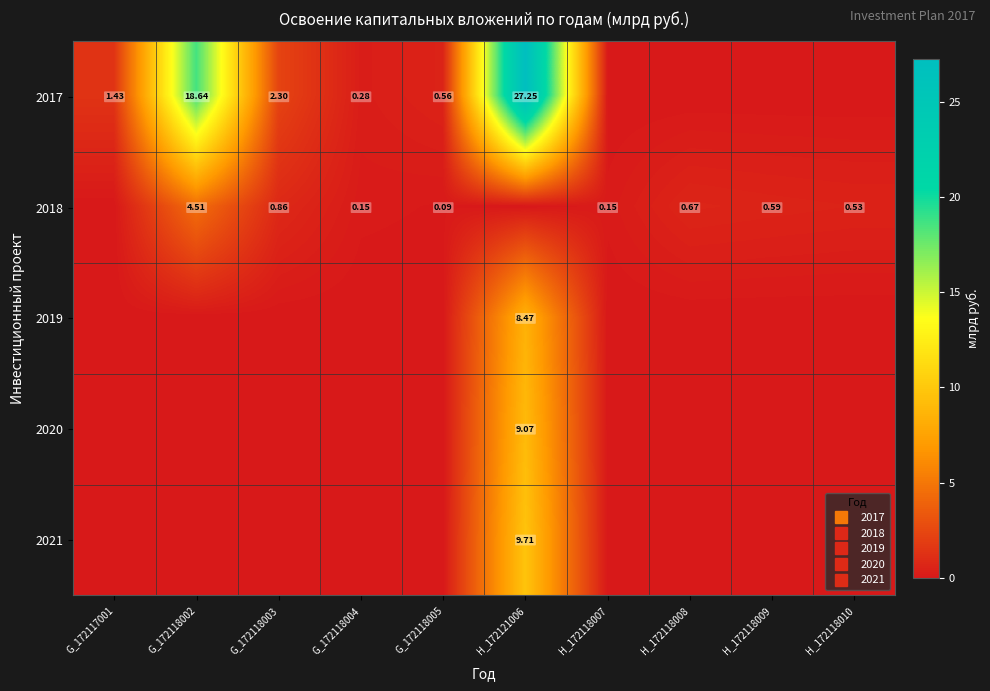

Count the 2021 values in the range 0 to 1.

9